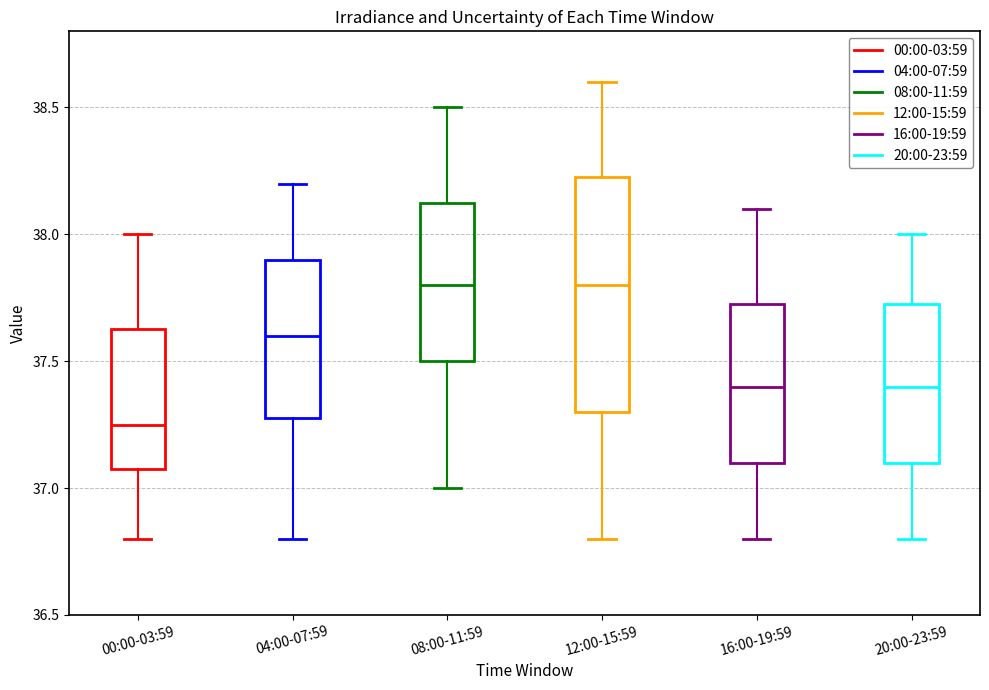

Which box is the tallest, from its lower edge to its upper edge?

12:00-15:59